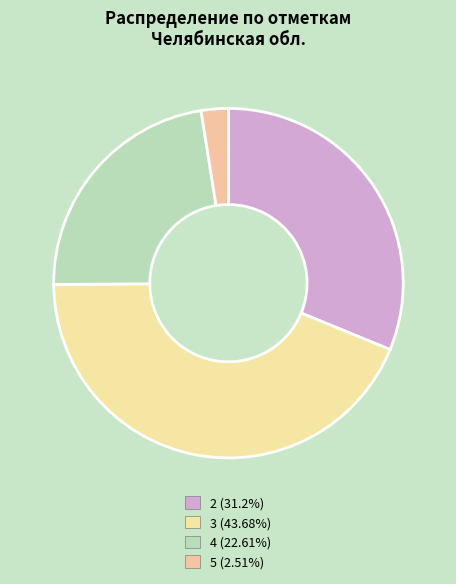

Combined, do 3 and 4 account for over 50%?

Yes